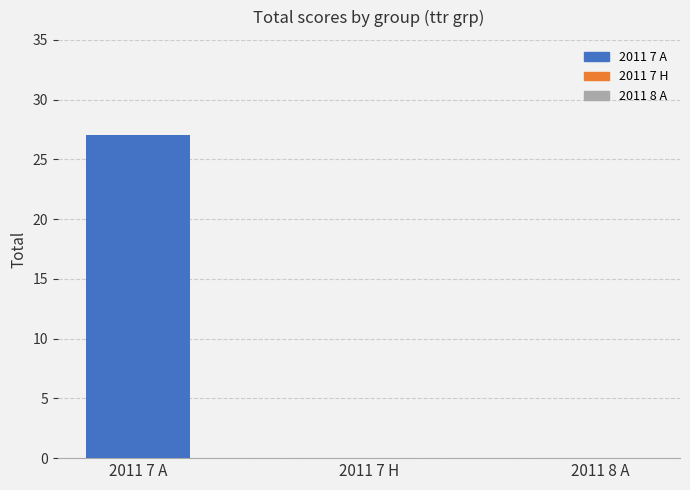

Reading left to right, list all the values displayed in this chart.

27	0	0